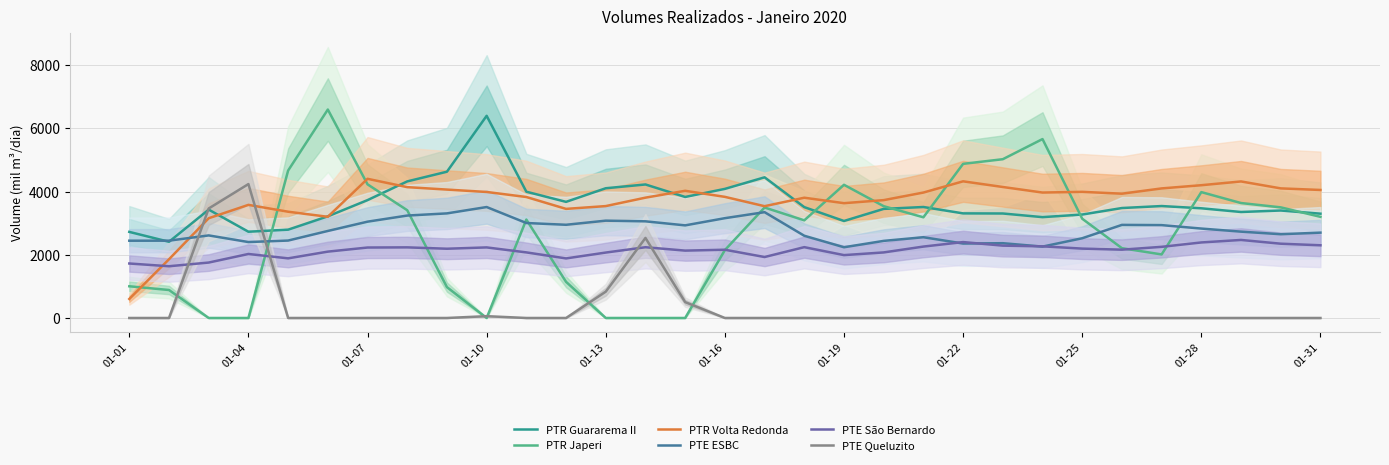

What is the maximum value for PTE São Bernardo?

2468.8